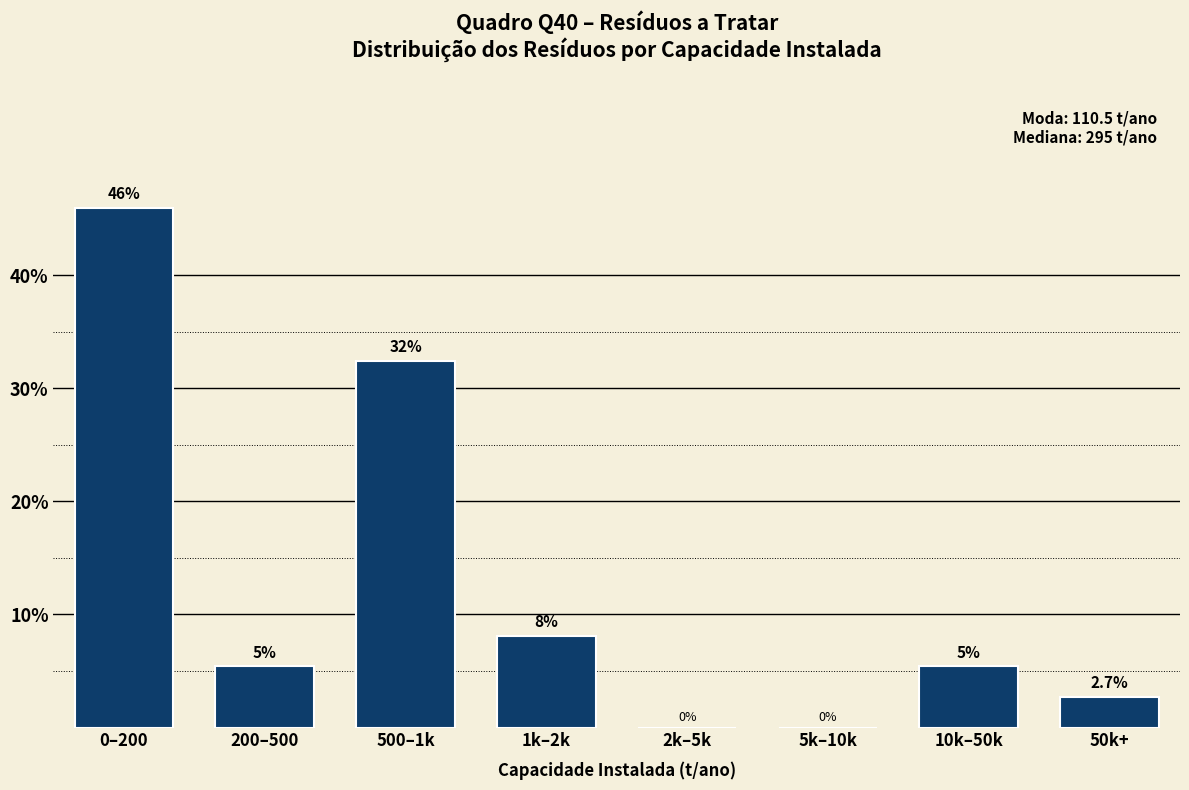

Reading left to right, extract all data points from this chart.

0–200=45.9	200–500=5.4	500–1k=32.4	1k–2k=8.1	2k–5k=0.0	5k–10k=0.0	10k–50k=5.4	50k+=2.7